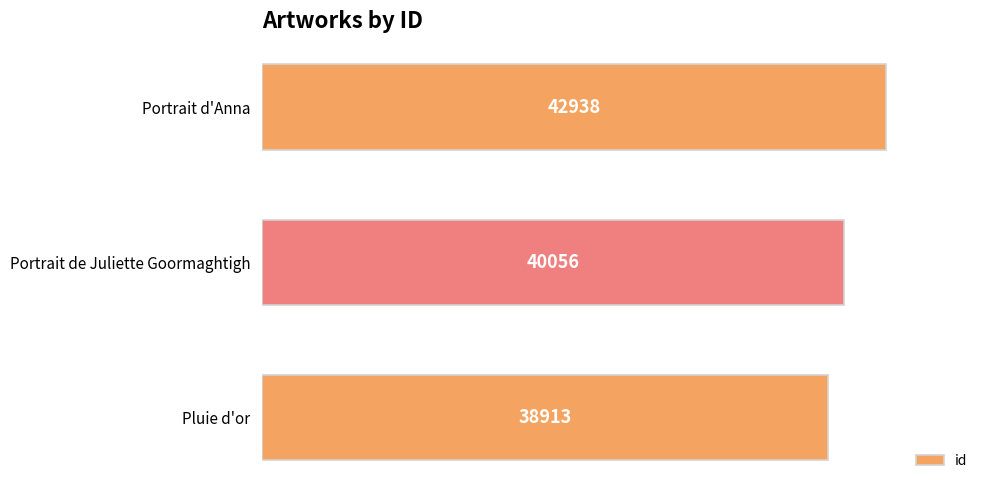

Reading bottom to top, extract all data points from this chart.

38913	40056	42938